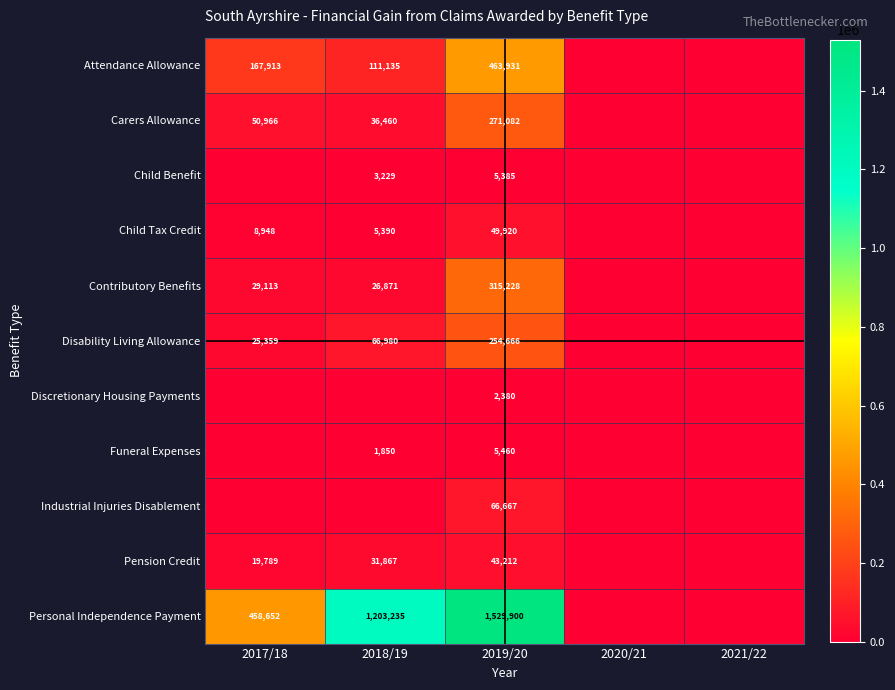

What is the difference between the Child Benefit values at 2019/20 and 2018/19?

2156